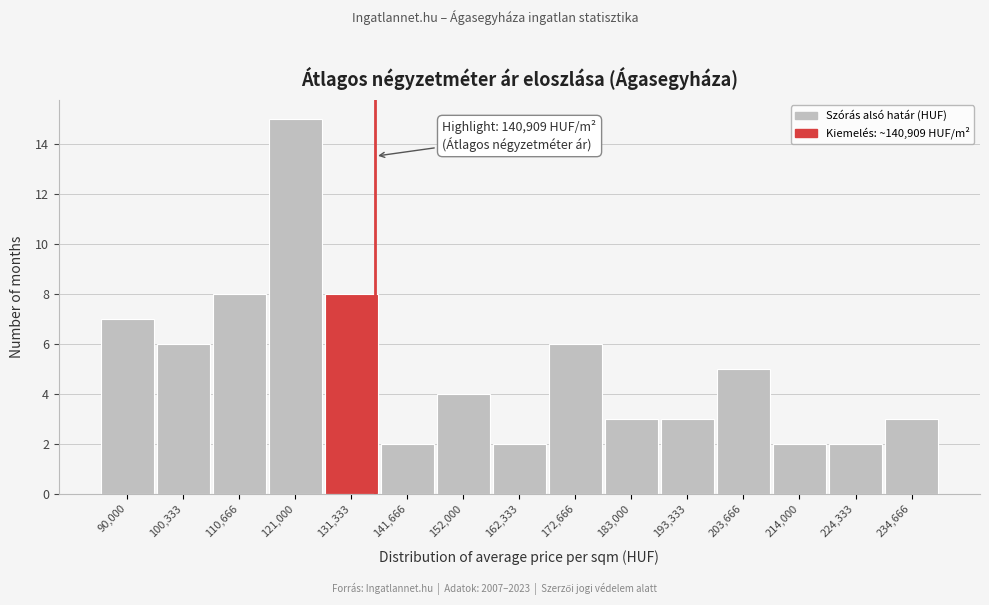

Reading left to right, transcribe all the data shown in this chart.

90,000=7	100,333=6	110,666=8	121,000=15	131,333=8	141,666=2	152,000=4	162,333=2	172,666=6	183,000=3	193,333=3	203,666=5	214,000=2	224,333=2	234,666=3